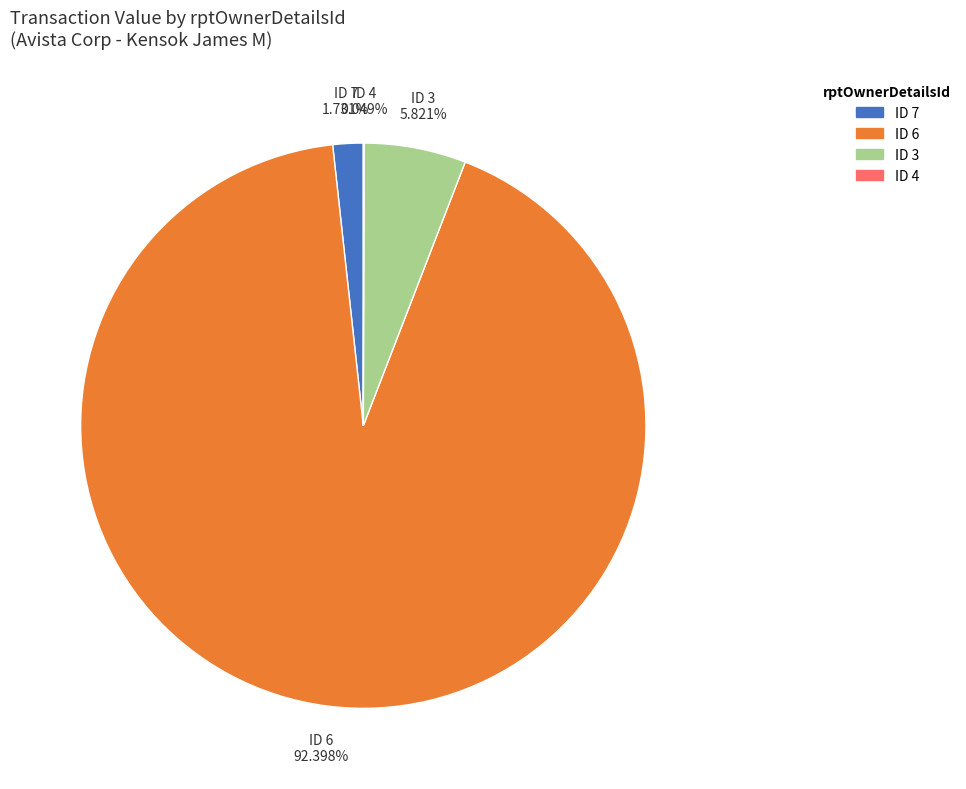

Does any single category account for the majority?

Yes